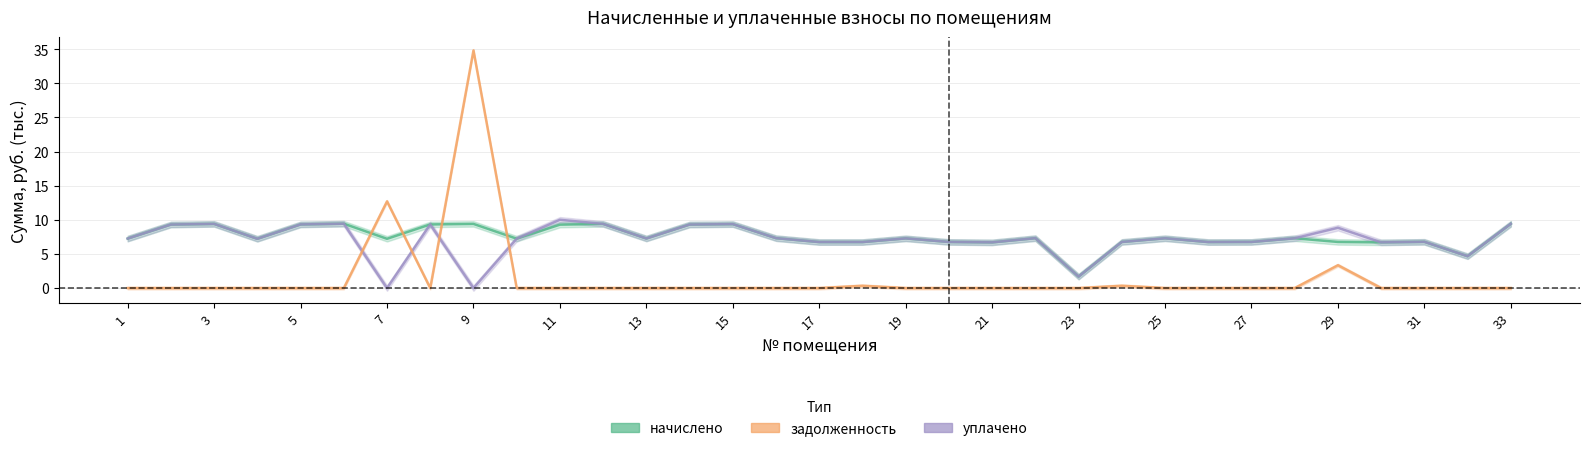

The уплачено series shows 6.7 at 17. True or false?

True